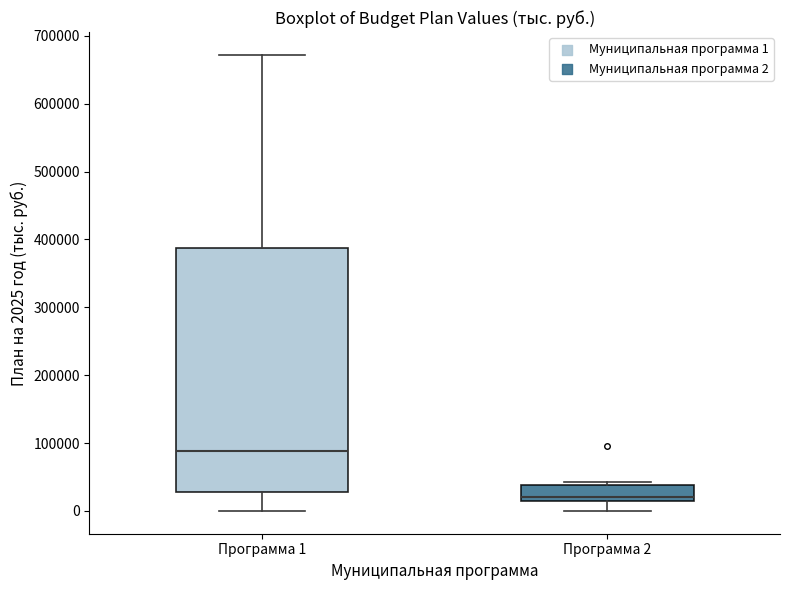

Which box is the tallest, from its lower edge to its upper edge?

Программа 1